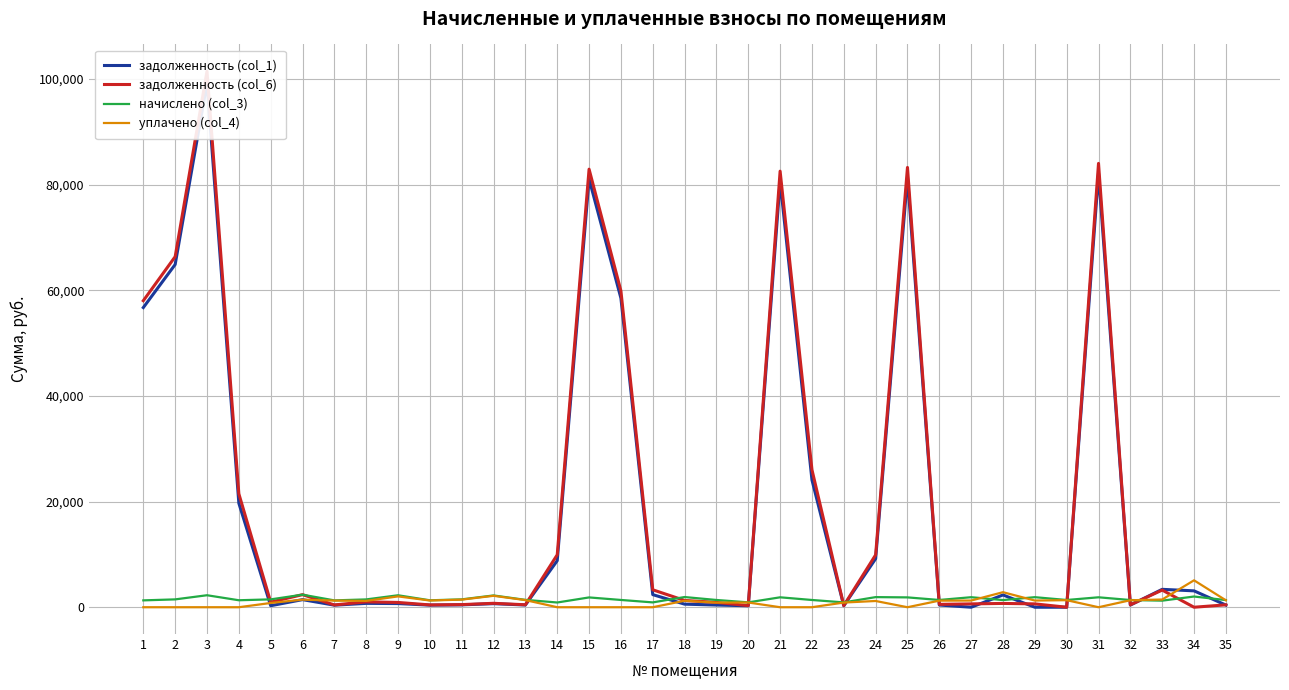

How many series are shown in this chart?

4